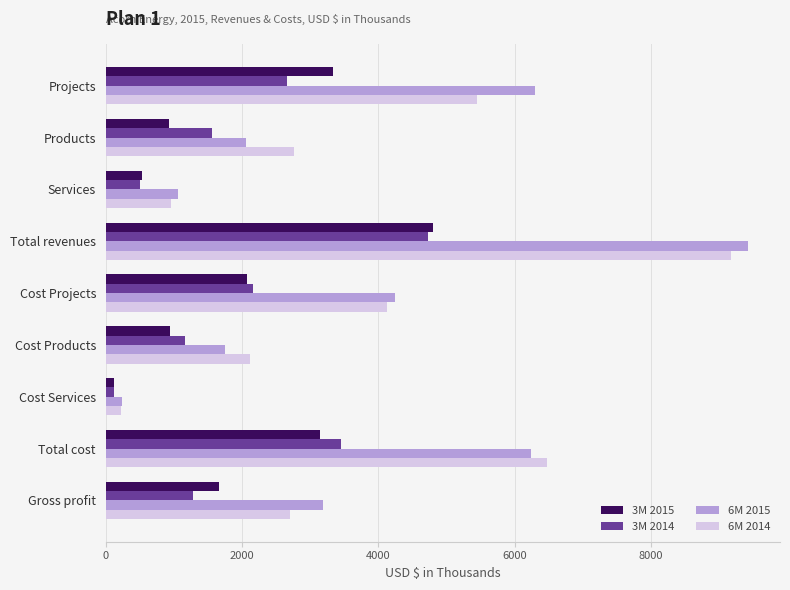

What is the smallest value displayed?

118